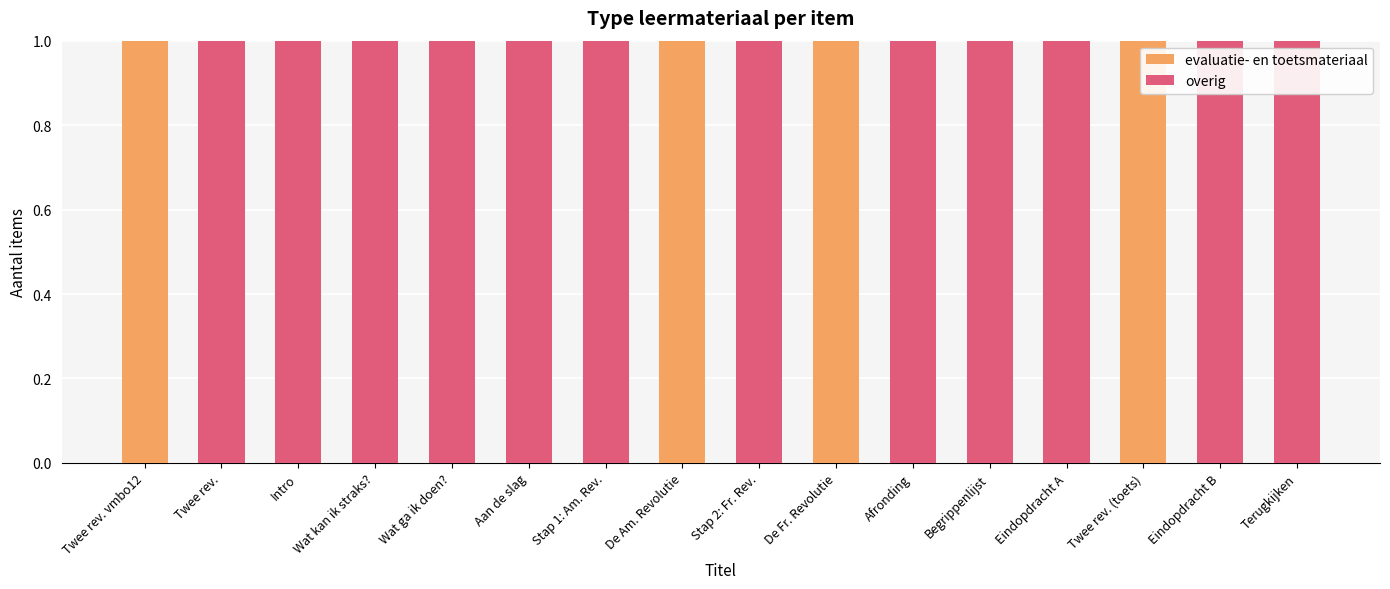

What are all the series names shown in the legend?

evaluatie- en toetsmateriaal, overig